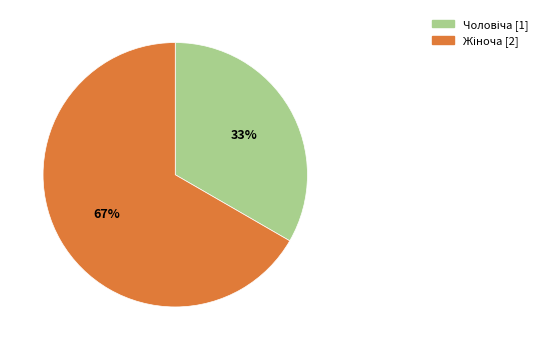

Is there any slice that represents more than half of the pie?

Yes